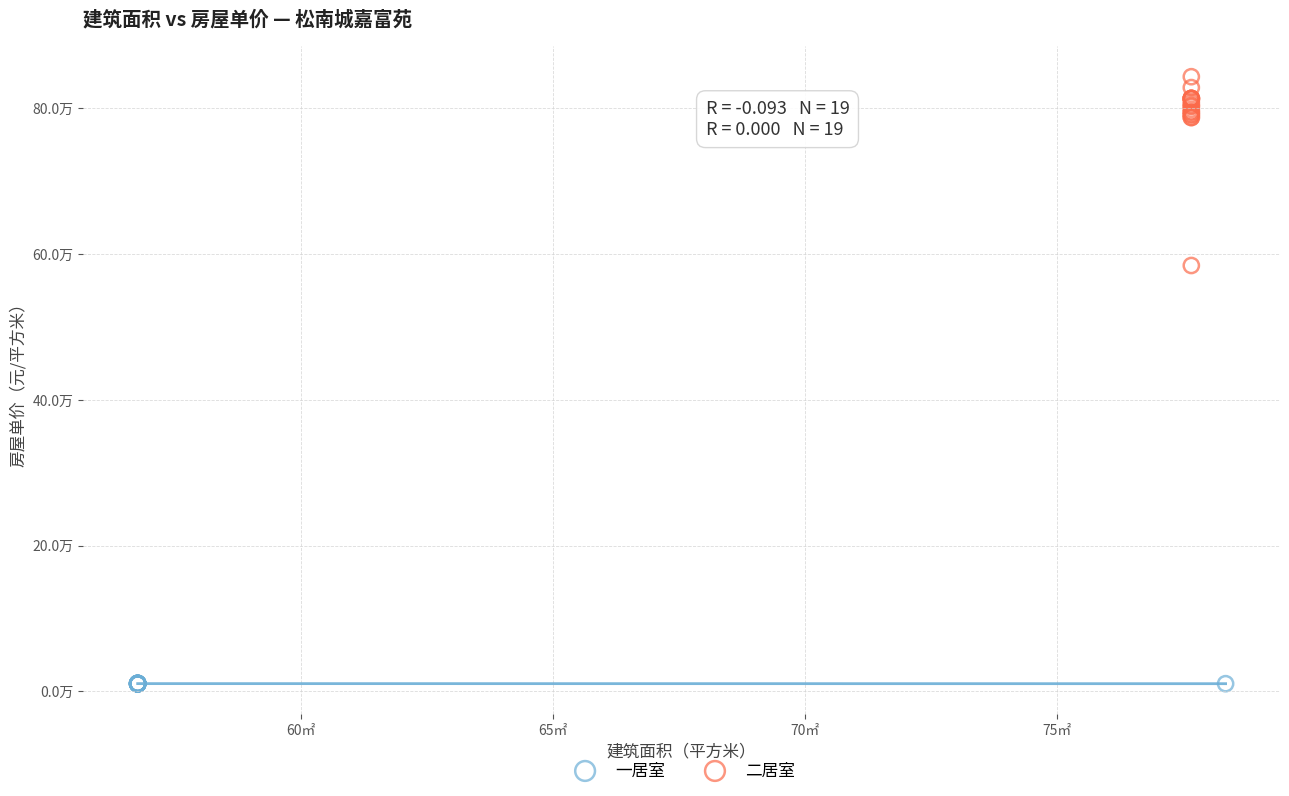

What are all the series names shown in the legend?

一居室, 二居室